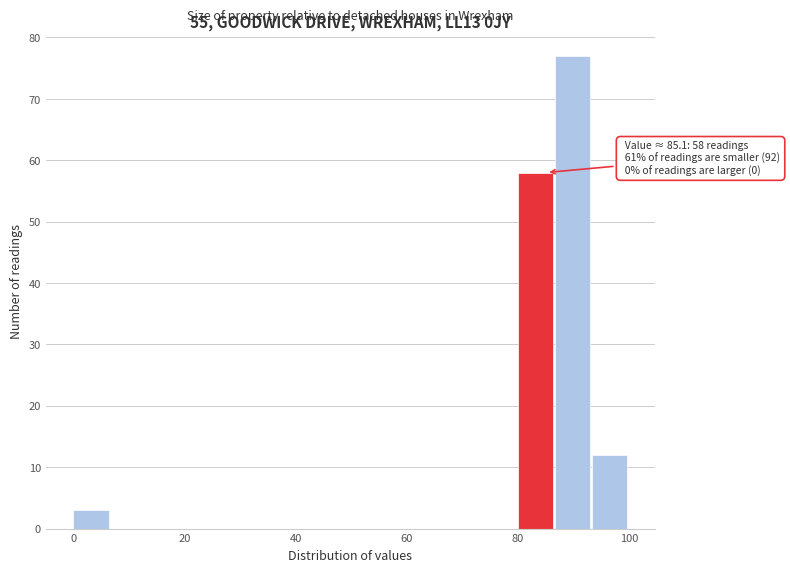

Read against the x-axis, roughly where is the centre of the tallest bar?

90